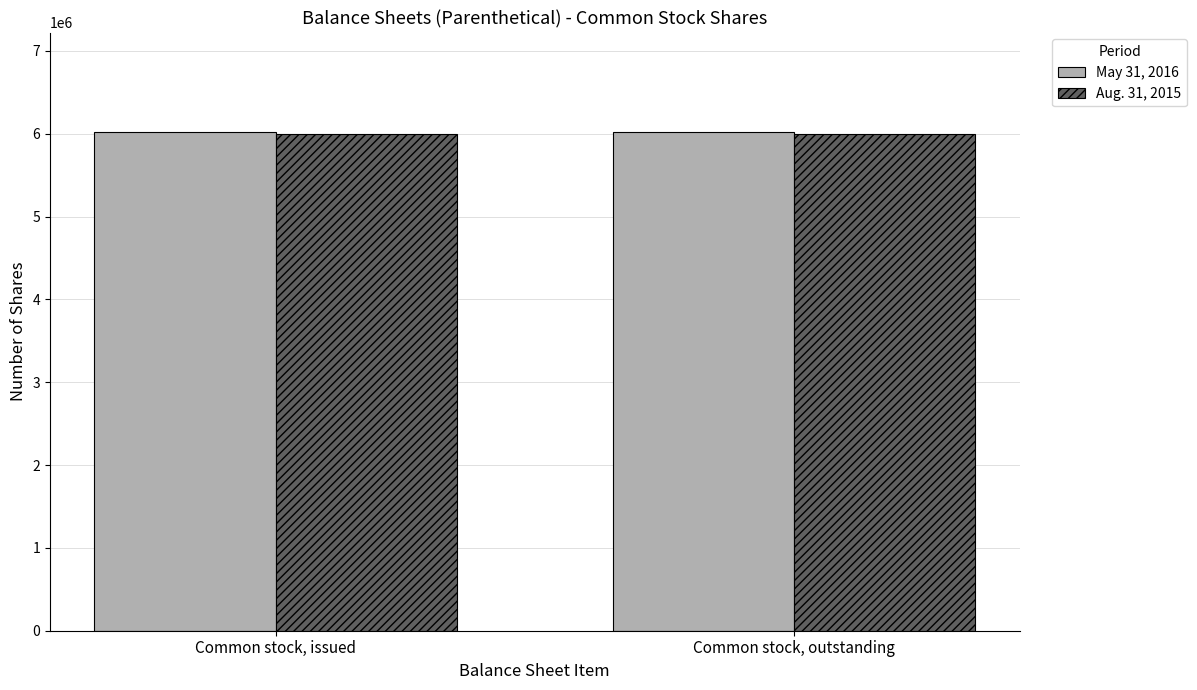

What is the difference between the highest and lowest values at Common stock, outstanding?

25000